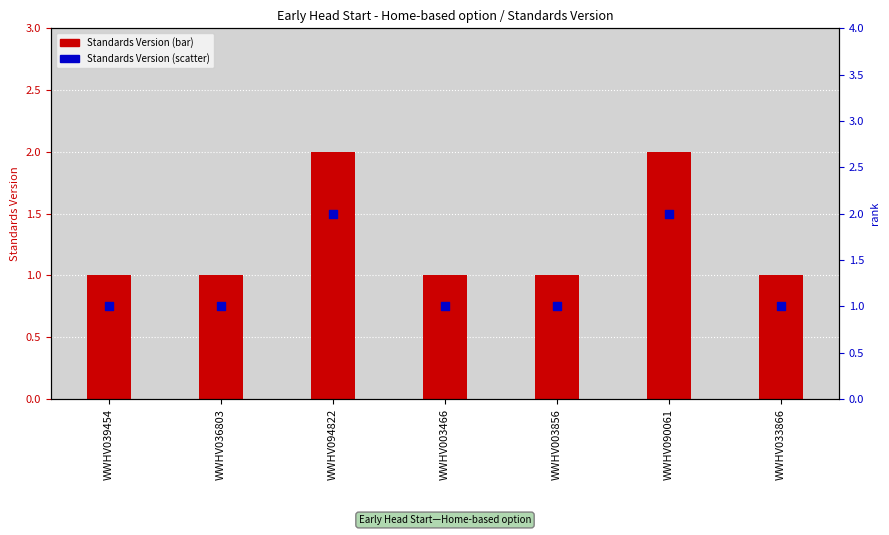

At how many categories does at least one series exceed 1?

2